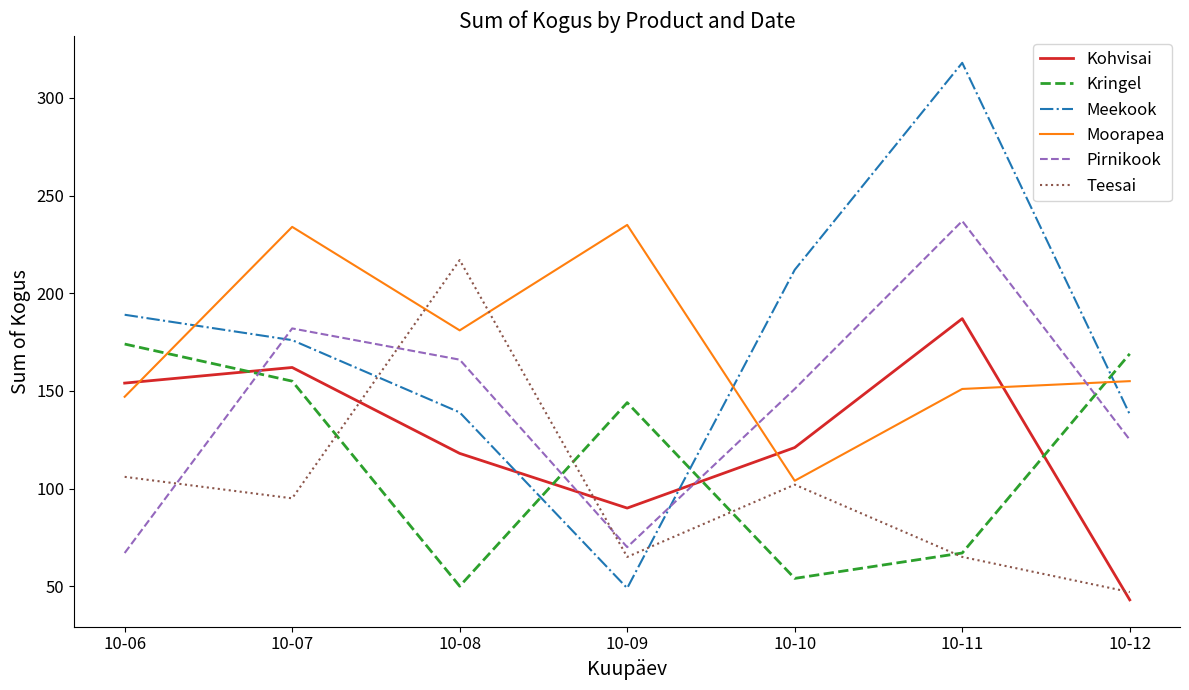

True or false: Kohvisai has a value of 121 at 10-10.

True